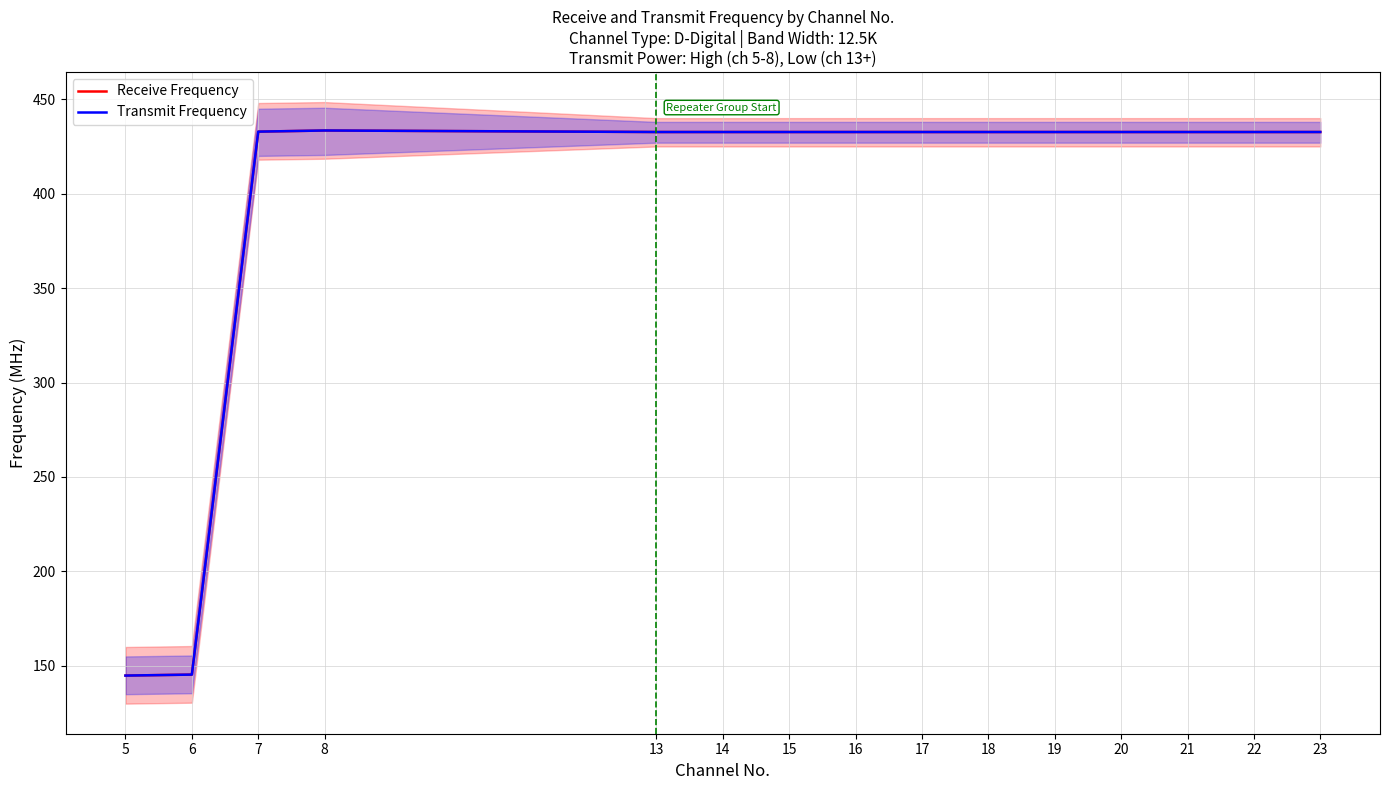

What are all the series names shown in the legend?

Receive Frequency, Transmit Frequency